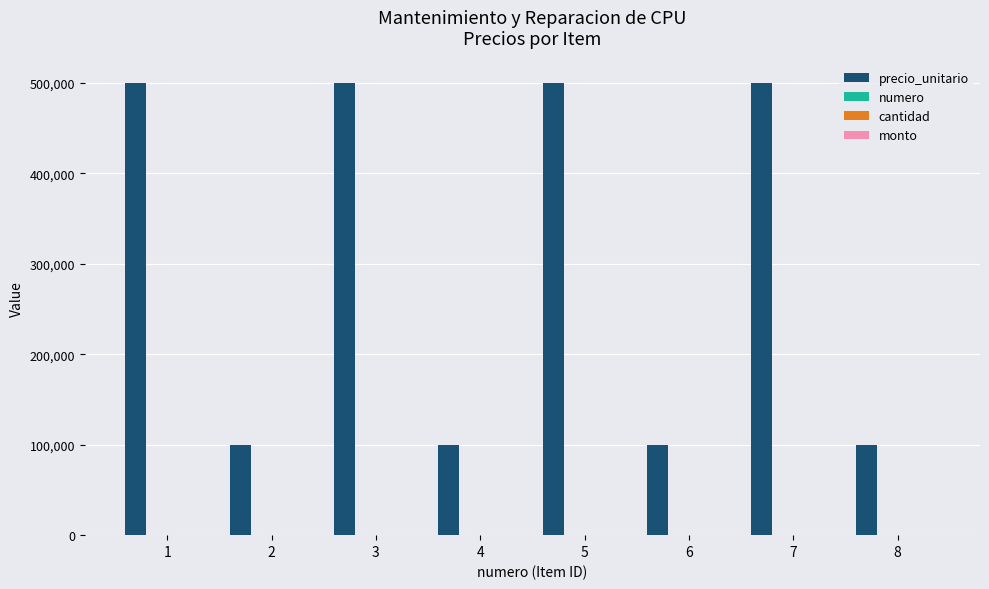

Is it true that precio_unitario equals 500000 at 5?

True